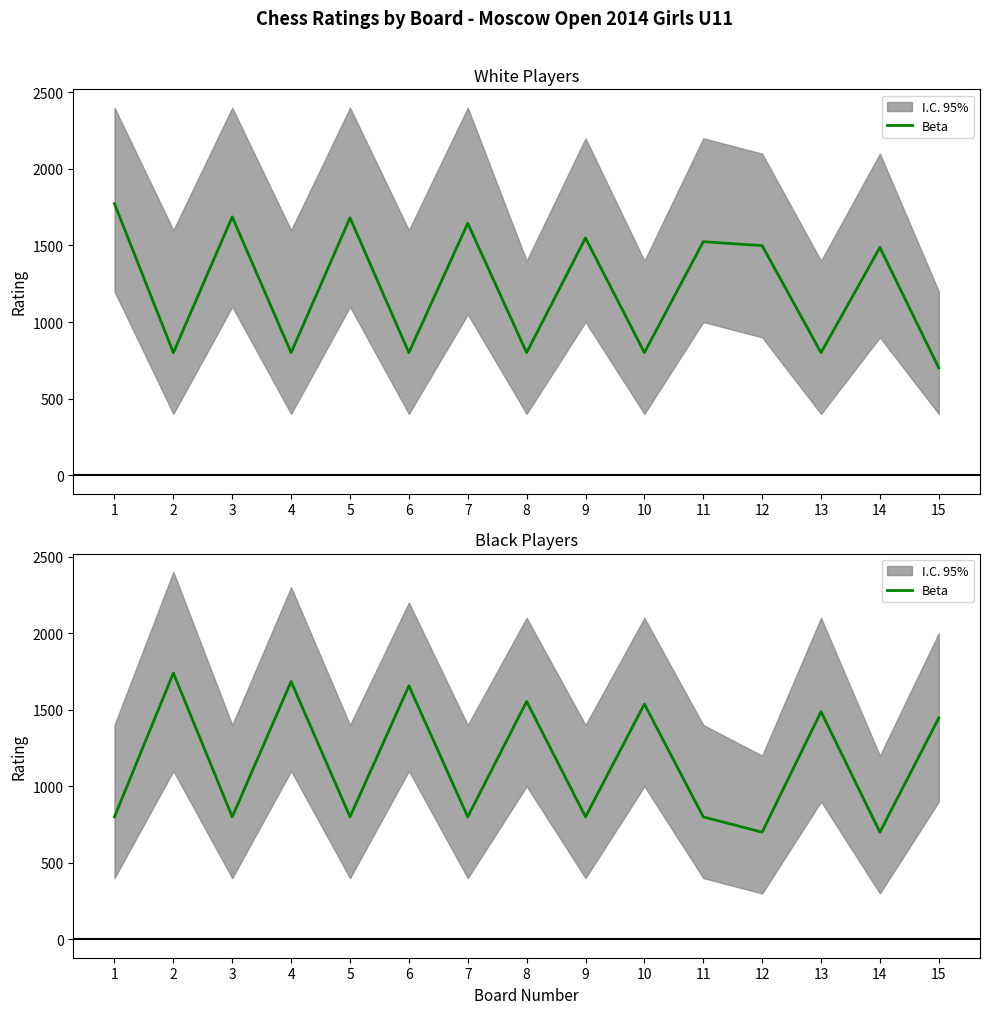

How many interior local valleys (lower than both neighbors) does the data have?

6